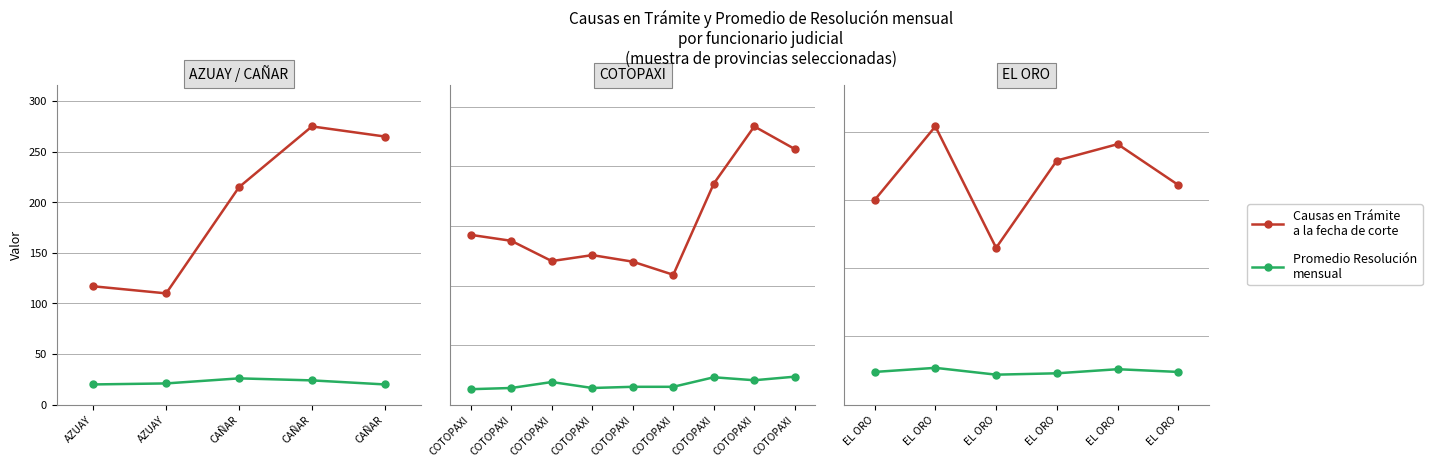

Rank the series by their maximum value, from lowest to highest.

Promedio Resolución mensual, Causas en Trámite a la fecha de corte